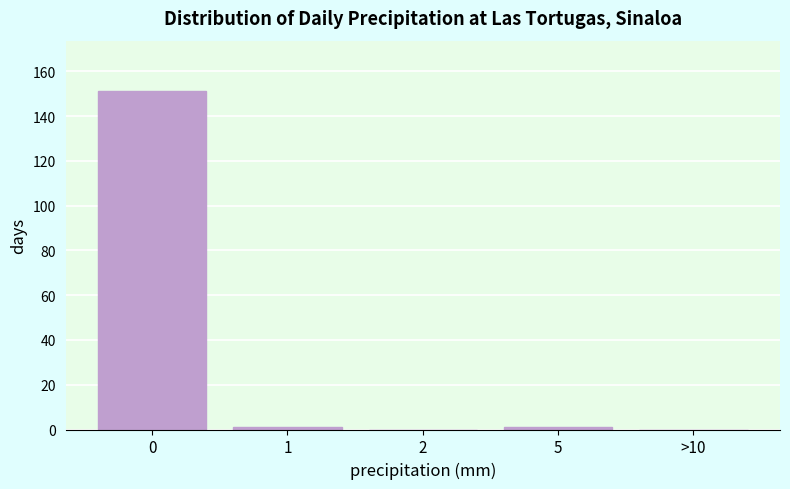

Reading left to right, what are all the values shown in this chart?

0=151	1=1	2=0	5=1	>10=0